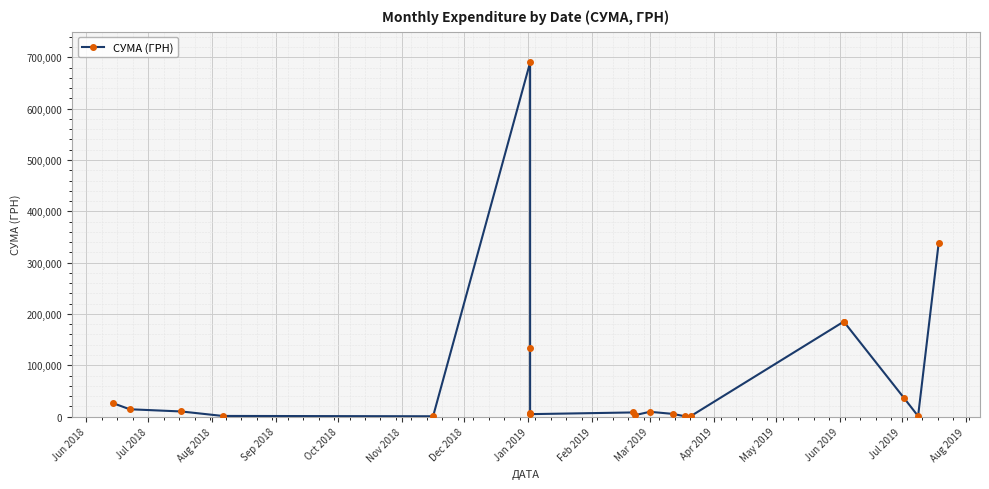

What position from the left is Jan 2019?

8